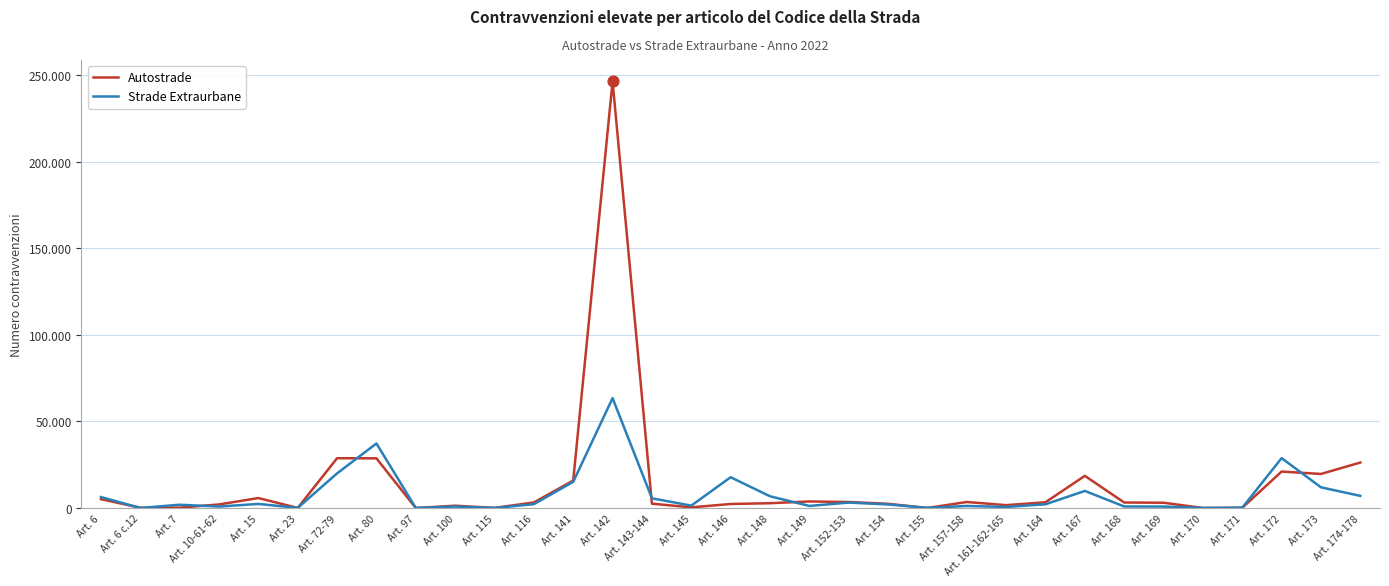

At how many categories does at least one series exceed 139233?

1